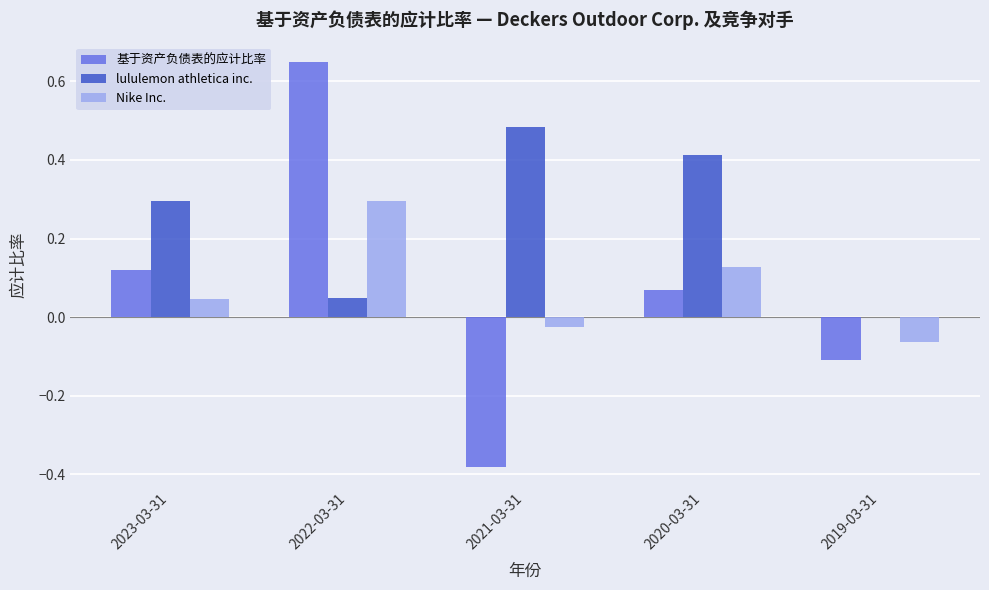

Which series has the largest total across all categories?

lululemon athletica inc.